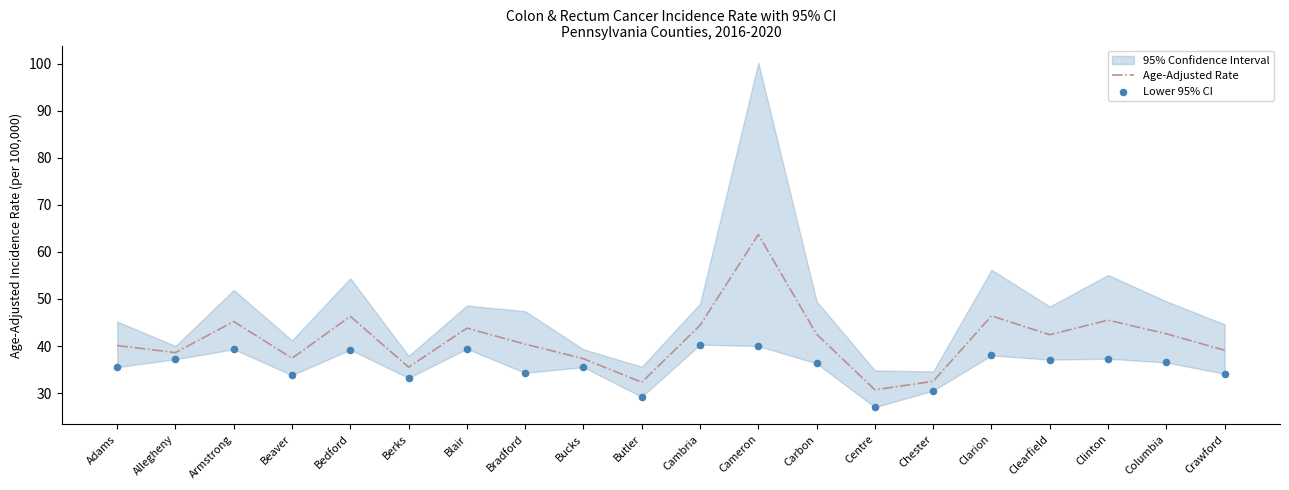

Is the value of Lower 95% CI at Butler greater than the value of Age-Adjusted Rate at Cambria?

No